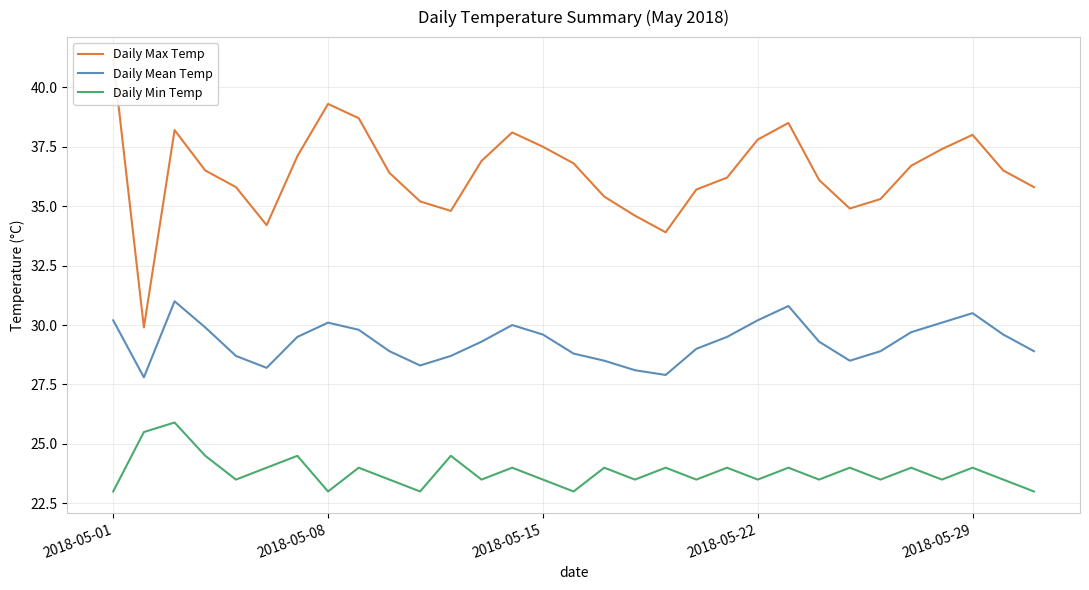

True or false: Daily Mean Temp and Daily Min Temp cross at least once.

False